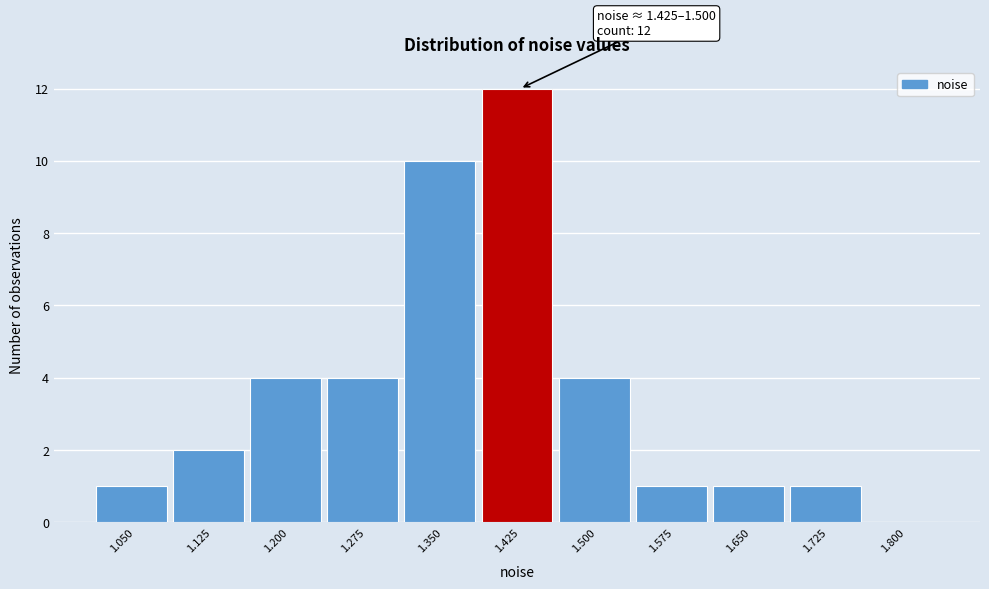

Reading left to right, extract all data points from this chart.

1.050=1	1.125=2	1.200=4	1.275=4	1.350=10	1.425=12	1.500=4	1.575=1	1.650=1	1.725=1	1.800=0